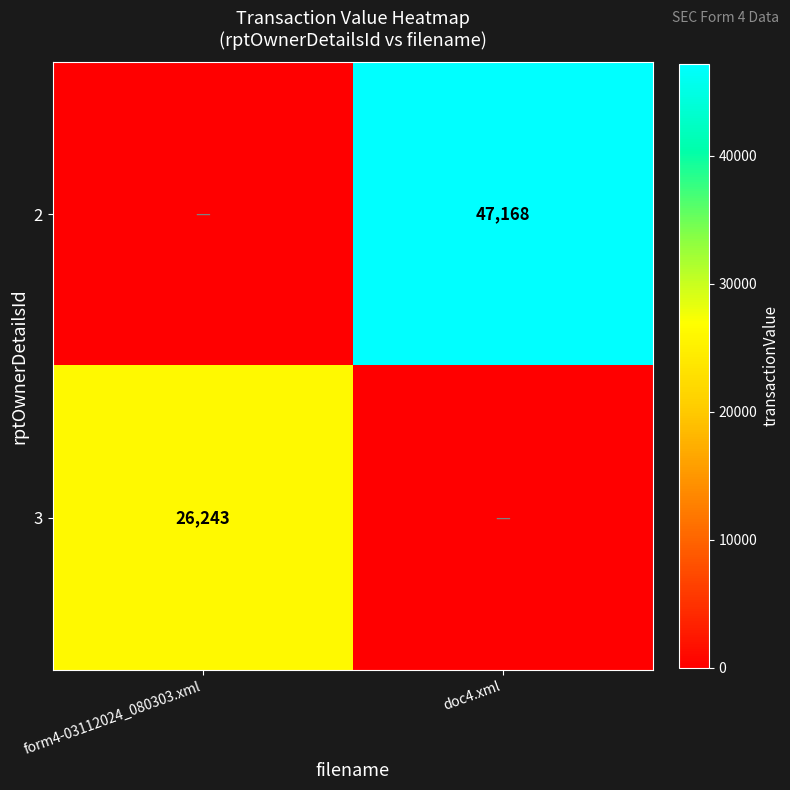

True or false: 3 has a value of 39273 at form4-03112024_080303.xml.

False